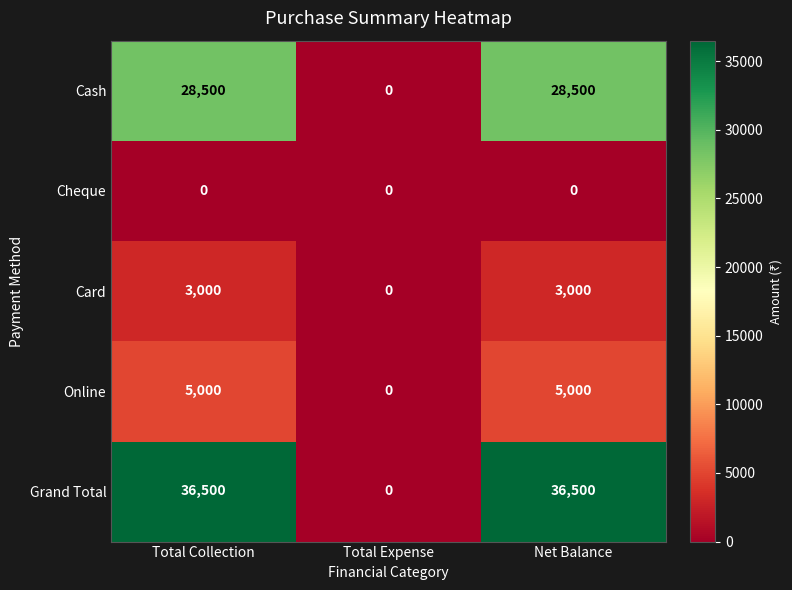

What is the maximum value shown in the chart?

36500